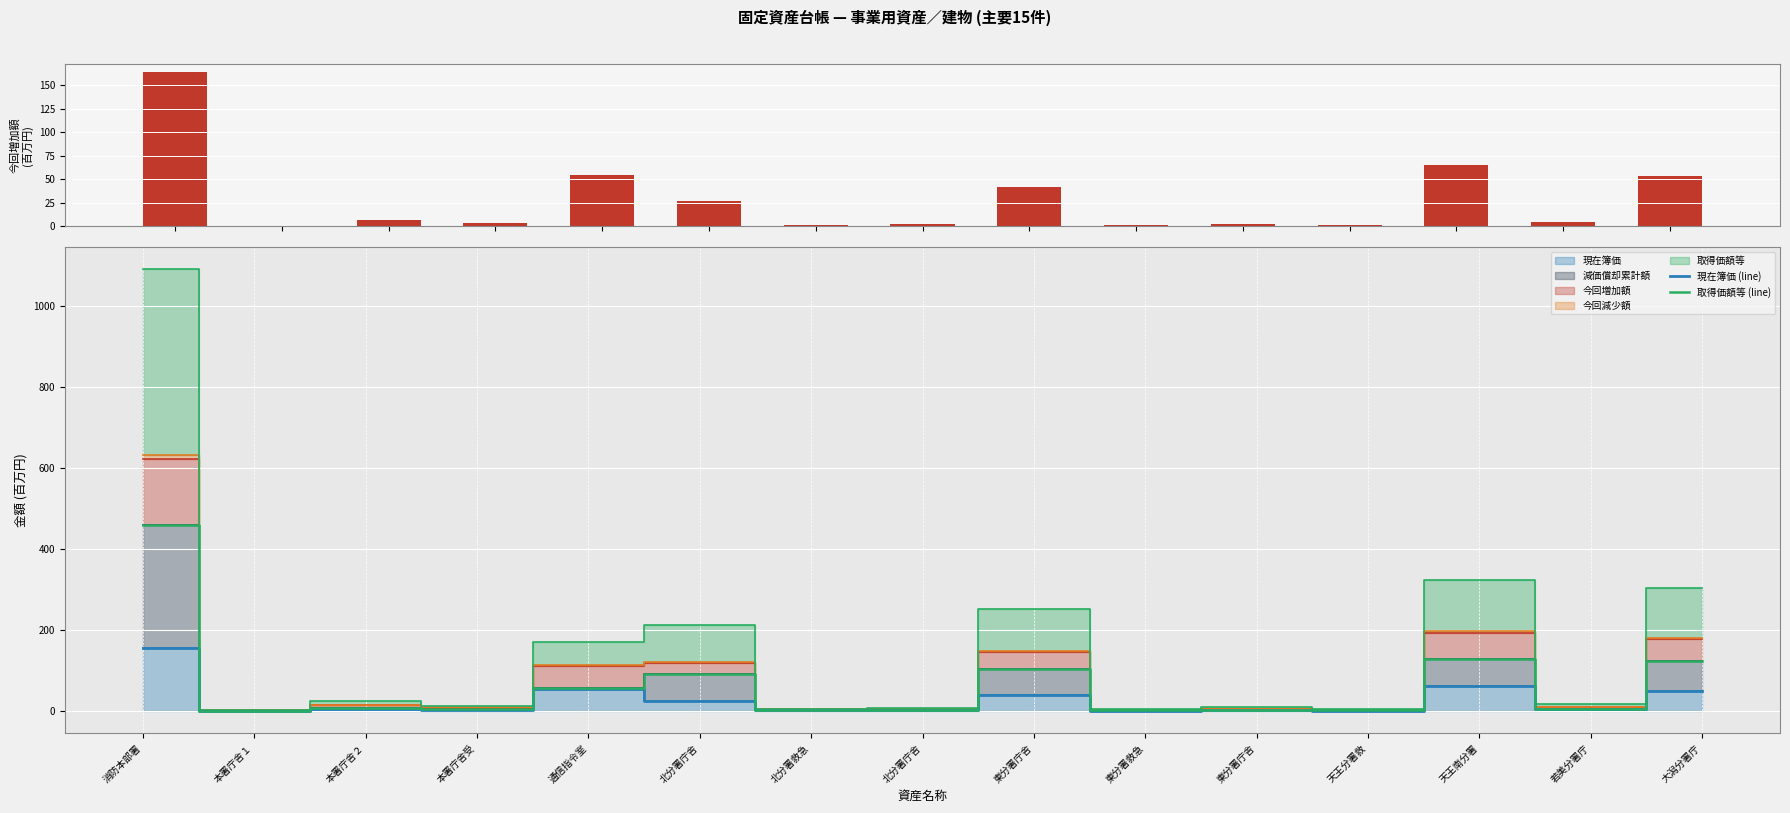

What is the minimum value shown in the chart?

0.6